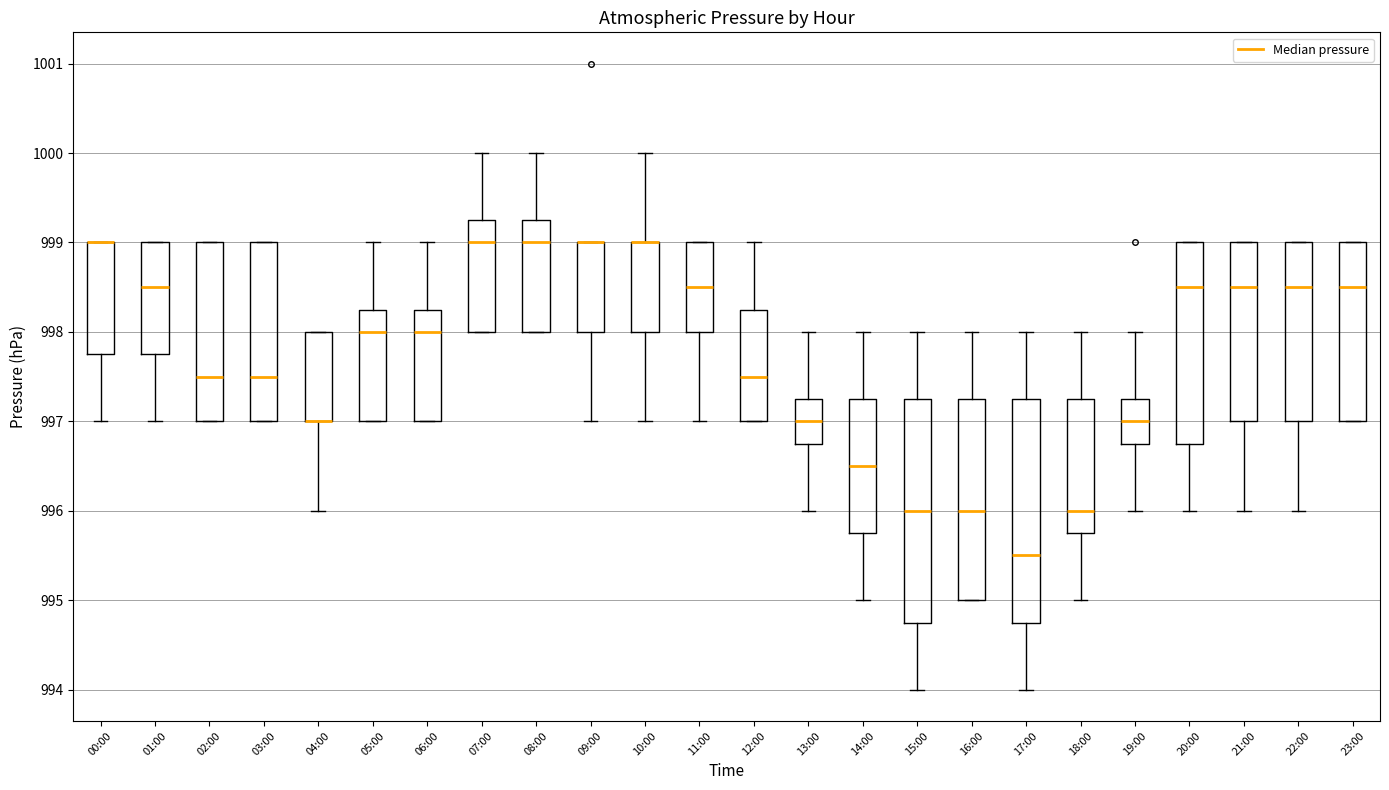

Reading left to right, transcribe this box plot: for each box, give where its median line is, the range the box spans, and where its two whiskers end, as read against the y-axis. The values are not printed on the chart, so give them approximately, as read against the axis.

00:00: median 999.0 (drawn on the box's upper edge), box 997.8 to 999.0, whiskers 997.0 to 999.0
01:00: median 998.5, box 997.8 to 999.0, whiskers 997.0 to 999.0
02:00: median 997.5, box 997.0 to 999.0, whiskers 997.0 to 999.0
03:00: median 997.5, box 997.0 to 999.0, whiskers 997.0 to 999.0
04:00: median 997.0 (drawn on the box's lower edge), box 997.0 to 998.0, whiskers 996.0 to 998.0
05:00: median 998.0, box 997.0 to 998.3, whiskers 997.0 to 999.0
06:00: median 998.0, box 997.0 to 998.3, whiskers 997.0 to 999.0
07:00: median 999.0, box 998.0 to 999.3, whiskers 998.0 to 1000.0
08:00: median 999.0, box 998.0 to 999.3, whiskers 998.0 to 1000.0
09:00: median 999.0 (drawn on the box's upper edge), box 998.0 to 999.0, whiskers 997.0 to 999.0
10:00: median 999.0 (drawn on the box's upper edge), box 998.0 to 999.0, whiskers 997.0 to 1000.0
11:00: median 998.5, box 998.0 to 999.0, whiskers 997.0 to 999.0
12:00: median 997.5, box 997.0 to 998.3, whiskers 997.0 to 999.0
13:00: median 997.0, box 996.8 to 997.3, whiskers 996.0 to 998.0
14:00: median 996.5, box 995.8 to 997.3, whiskers 995.0 to 998.0
15:00: median 996.0, box 994.8 to 997.3, whiskers 994.0 to 998.0
16:00: median 996.0, box 995.0 to 997.3, whiskers 995.0 to 998.0
17:00: median 995.5, box 994.8 to 997.3, whiskers 994.0 to 998.0
18:00: median 996.0, box 995.8 to 997.3, whiskers 995.0 to 998.0
19:00: median 997.0, box 996.8 to 997.3, whiskers 996.0 to 998.0
20:00: median 998.5, box 996.8 to 999.0, whiskers 996.0 to 999.0
21:00: median 998.5, box 997.0 to 999.0, whiskers 996.0 to 999.0
22:00: median 998.5, box 997.0 to 999.0, whiskers 996.0 to 999.0
23:00: median 998.5, box 997.0 to 999.0, whiskers 997.0 to 999.0